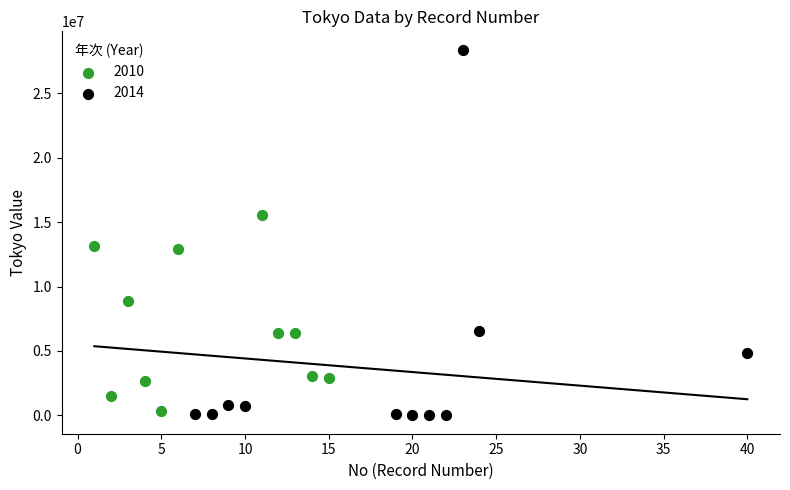

Which series has the largest Y range (max minus min)?

2014